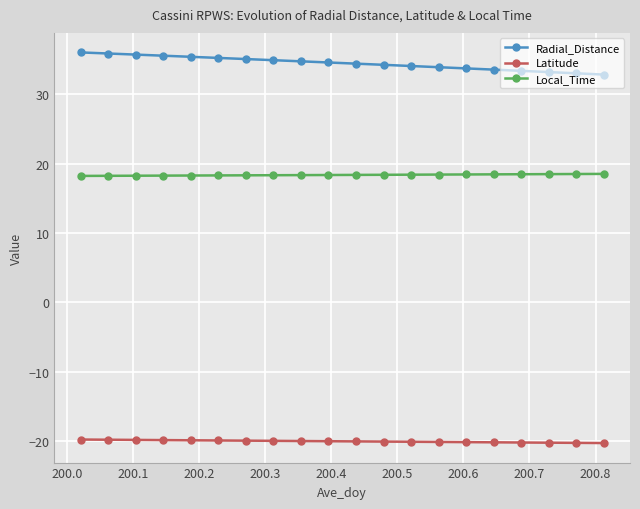

True or false: Radial_Distance and Local_Time intersect in this chart.

False